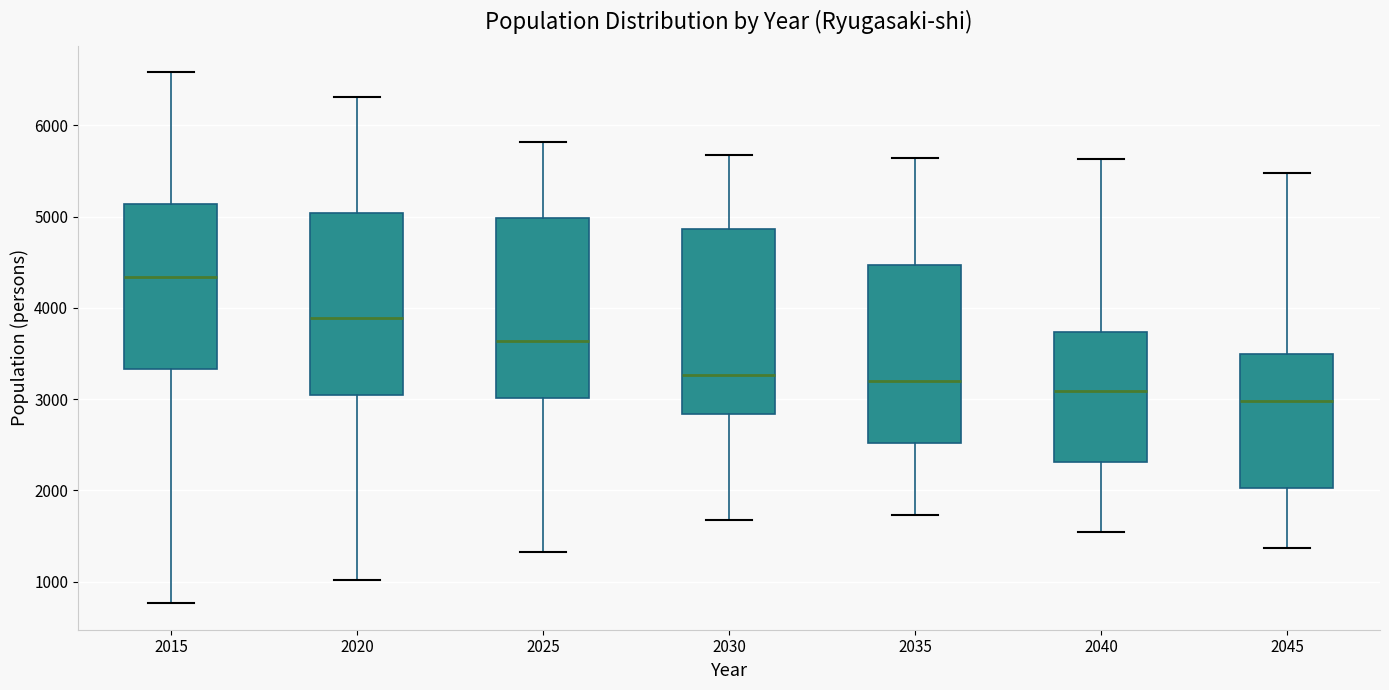

Which box's median line is the highest?

2015